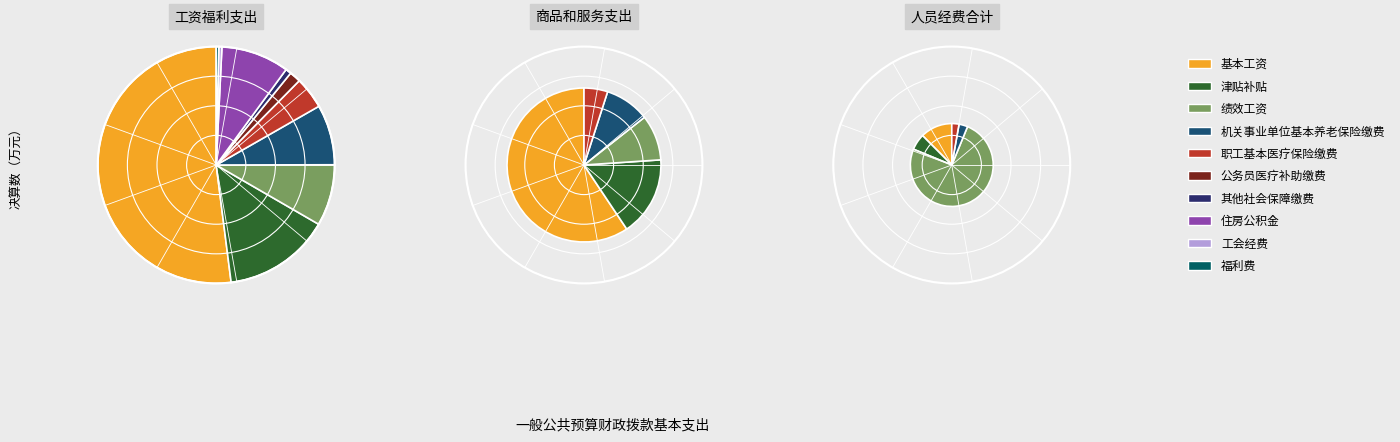

To the nearest percent, what is the combined percentage of 工会经费 and 公务员医疗补助缴费?

2%